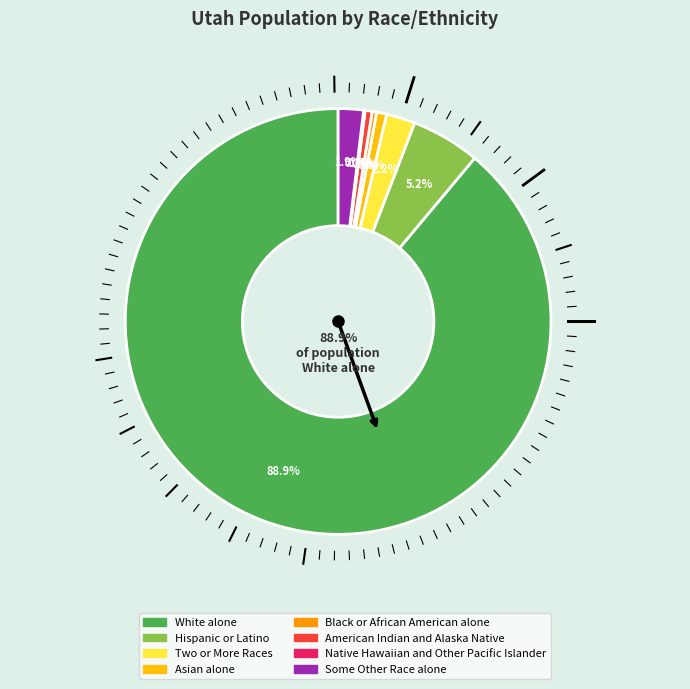

To the nearest percent, what is the combined percentage of Black or African American alone and Hispanic or Latino?

6%